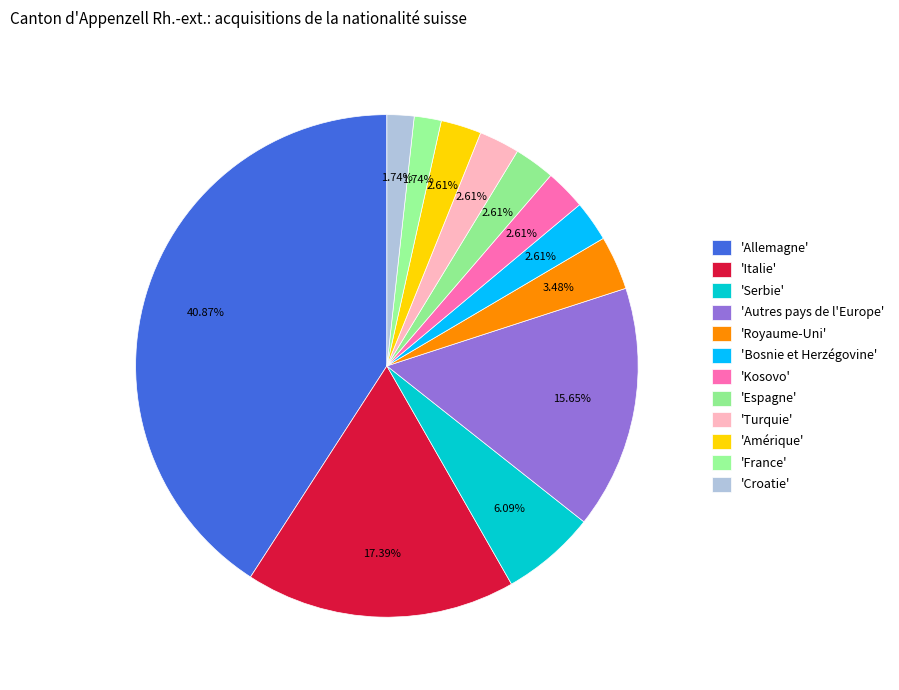

To the nearest percent, what is the difference between the largest and smallest slice percentages?

39%